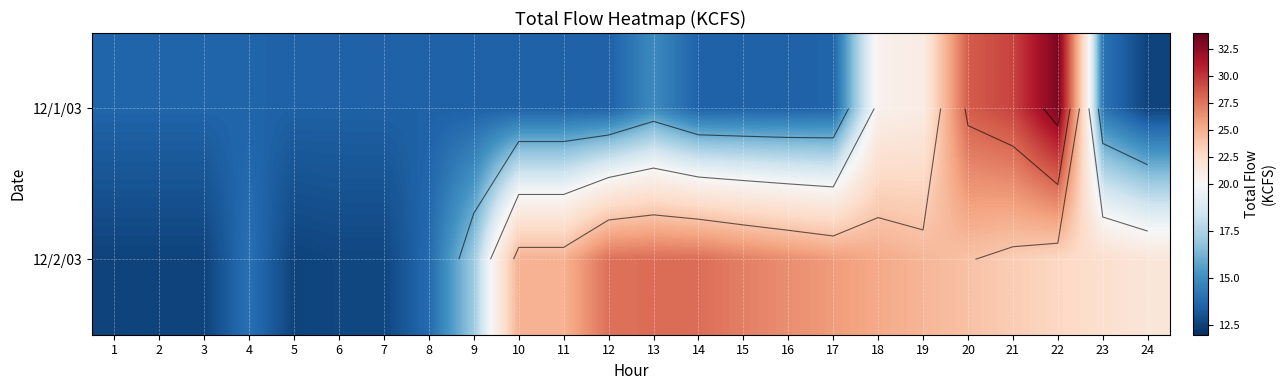

What is the maximum value for 12/2/03?

27.8